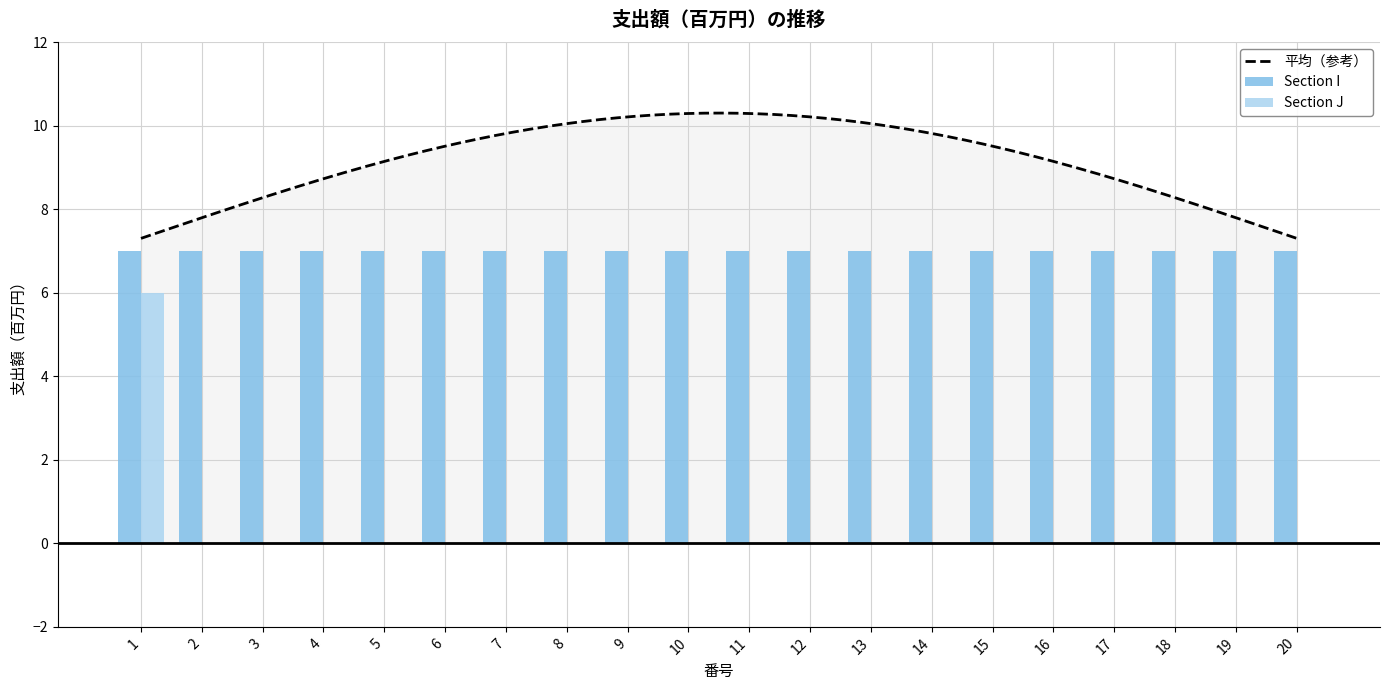

The value at 6 is -2. True or false?

False